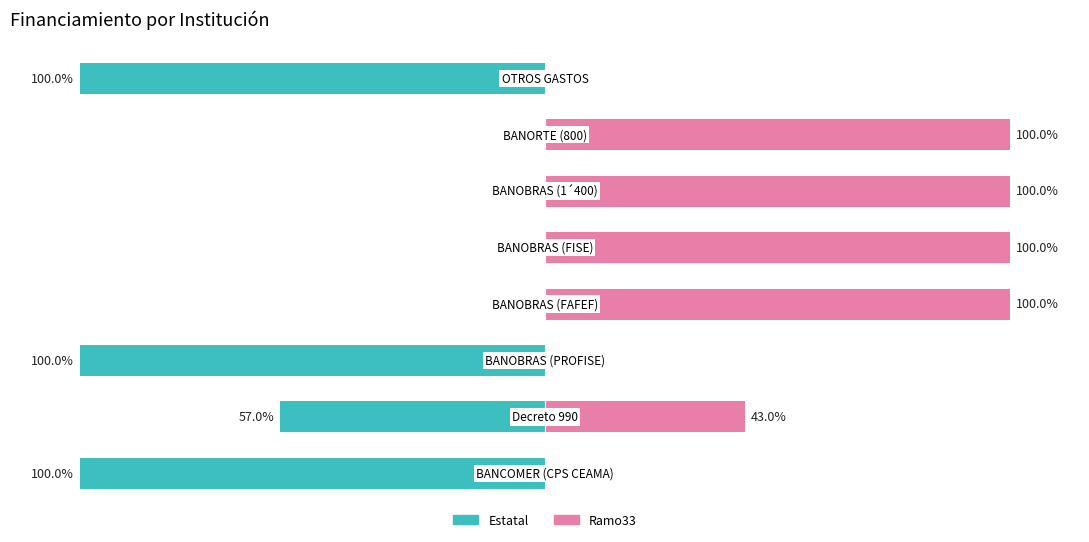

How many Estatal values are between -100 and 0?

8